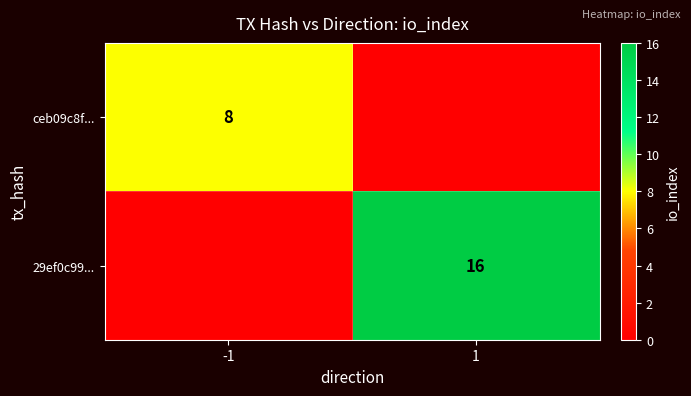

True or false: 29ef0c99... has a value of 16 at 1.

True